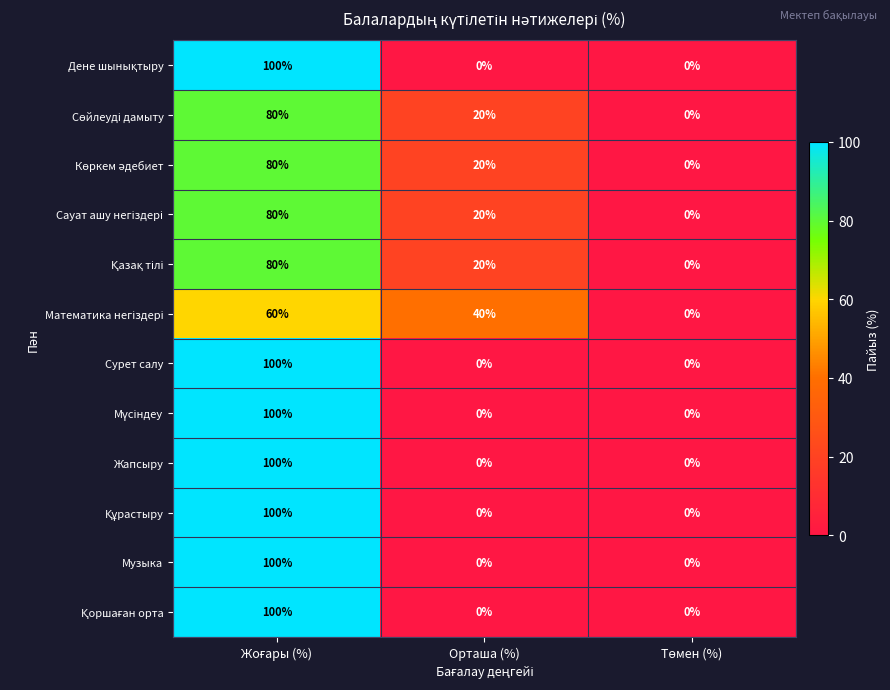

What is the spread (max minus min) of values at Орташа (%)?

40